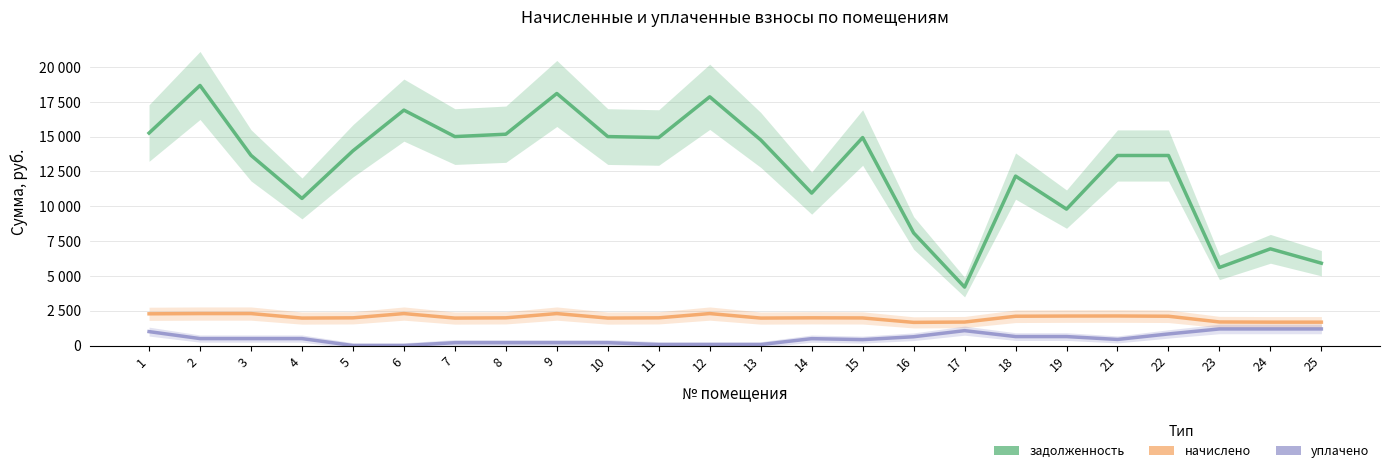

How many distinct data groups are displayed?

3